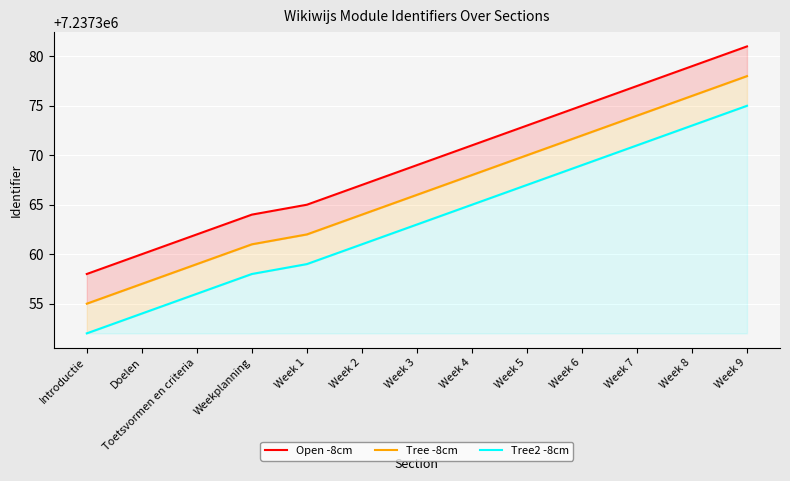

What is the difference between the maximum and minimum values in the Tree -8cm series?

23